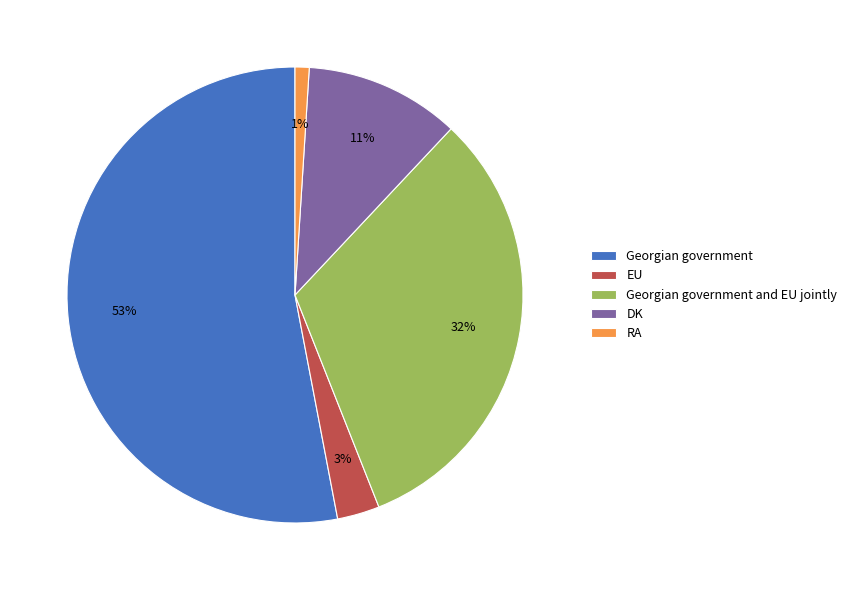

To the nearest percent, what is the combined percentage of DK and EU?

14%